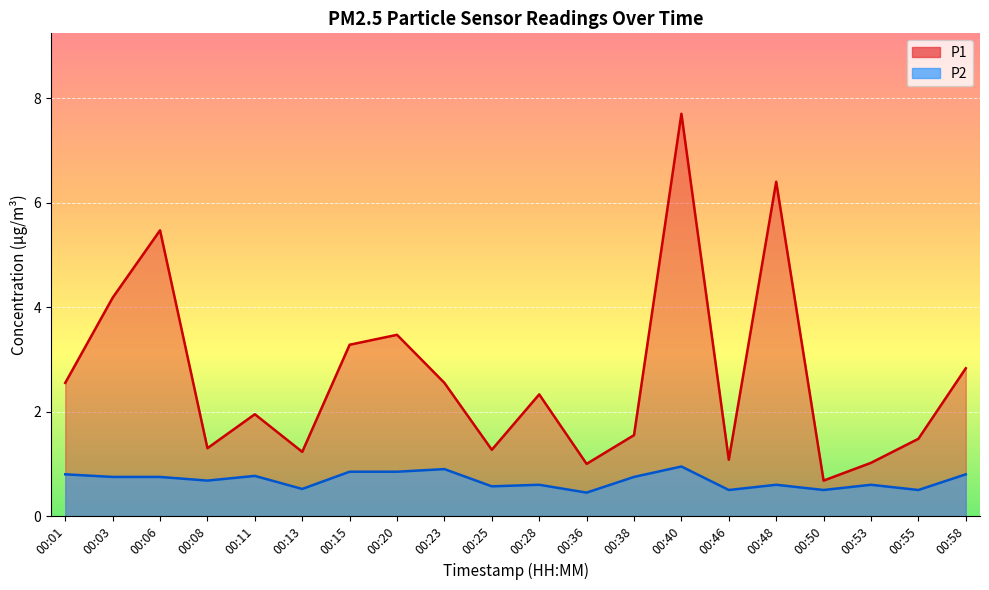

How many values in the P1 series are below 2?

10